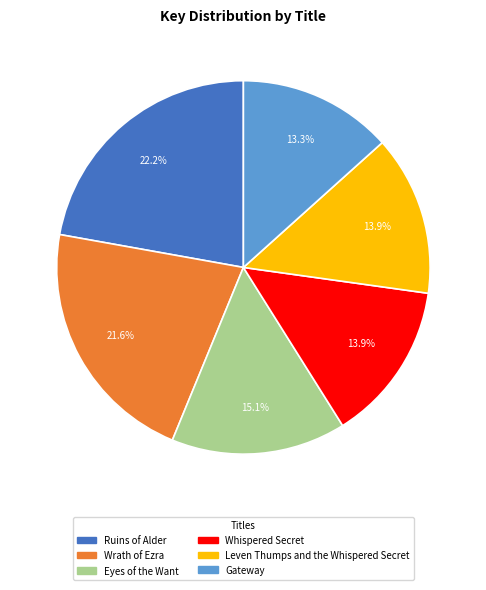

Which has a higher value, Whispered Secret or Ruins of Alder?

Ruins of Alder